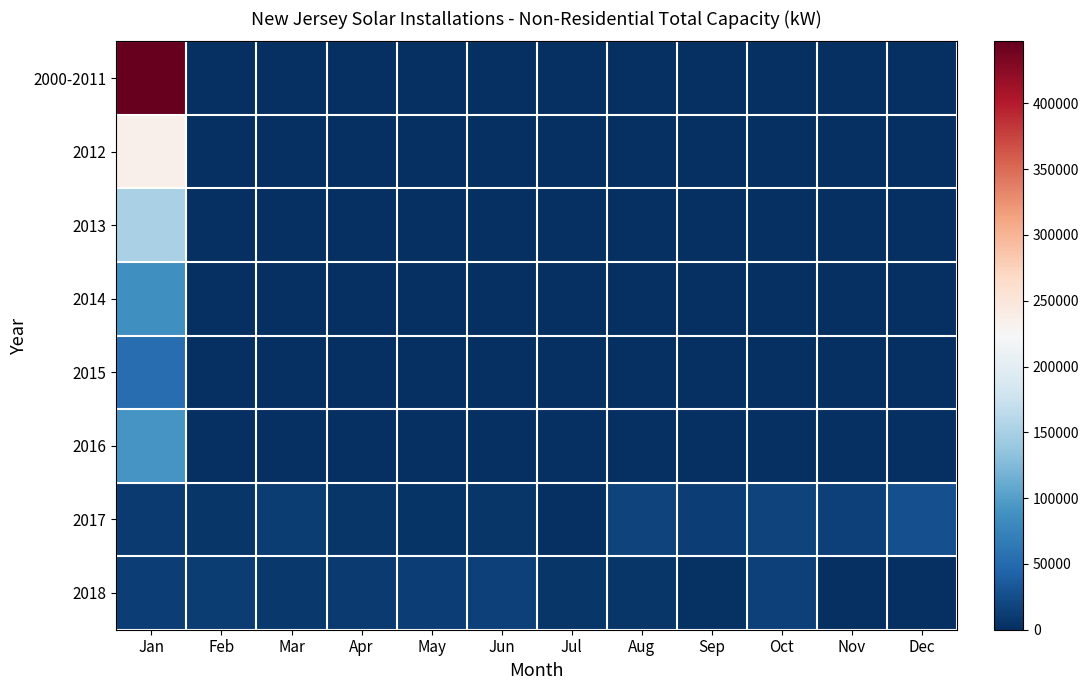

At which category does the chart reach its minimum across all series?

Feb